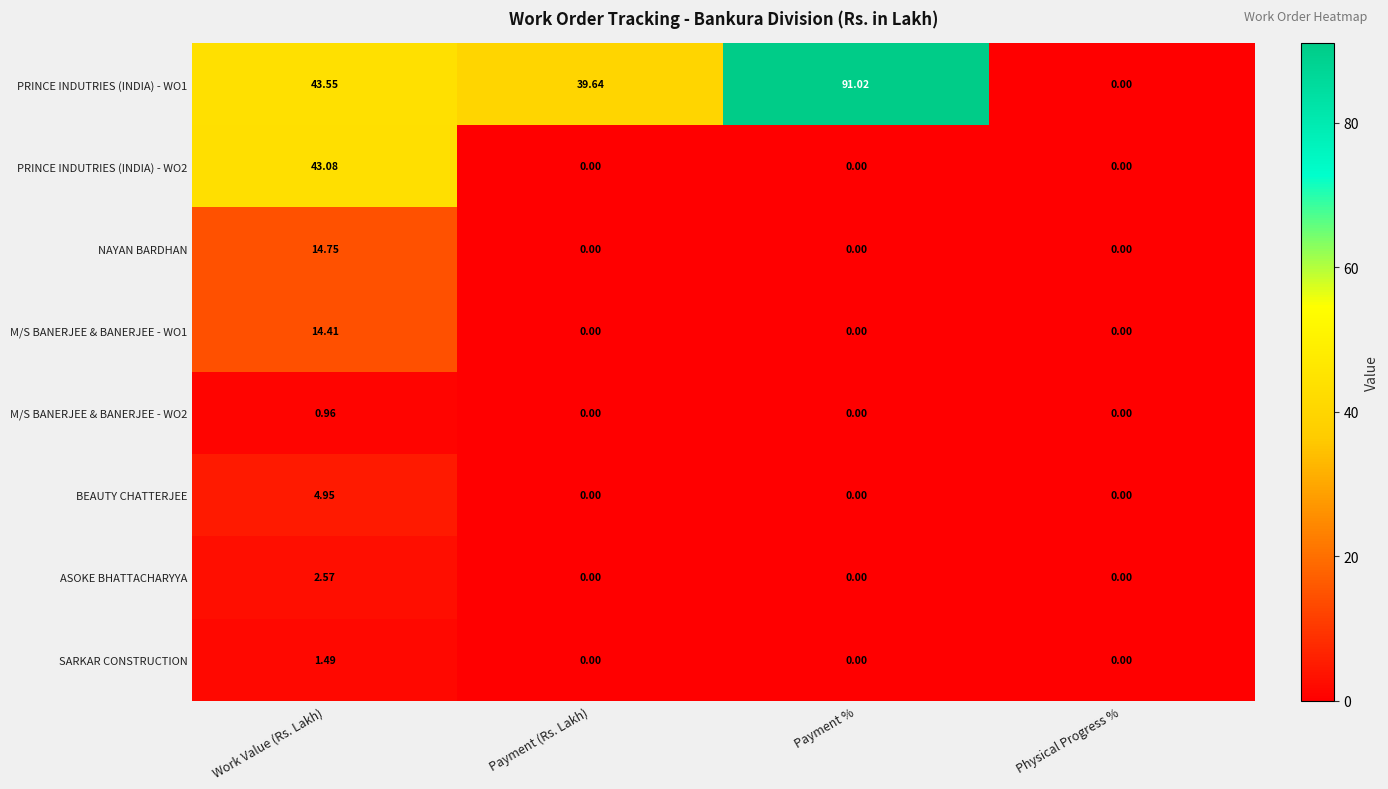

Count the number of data series in this chart.

8